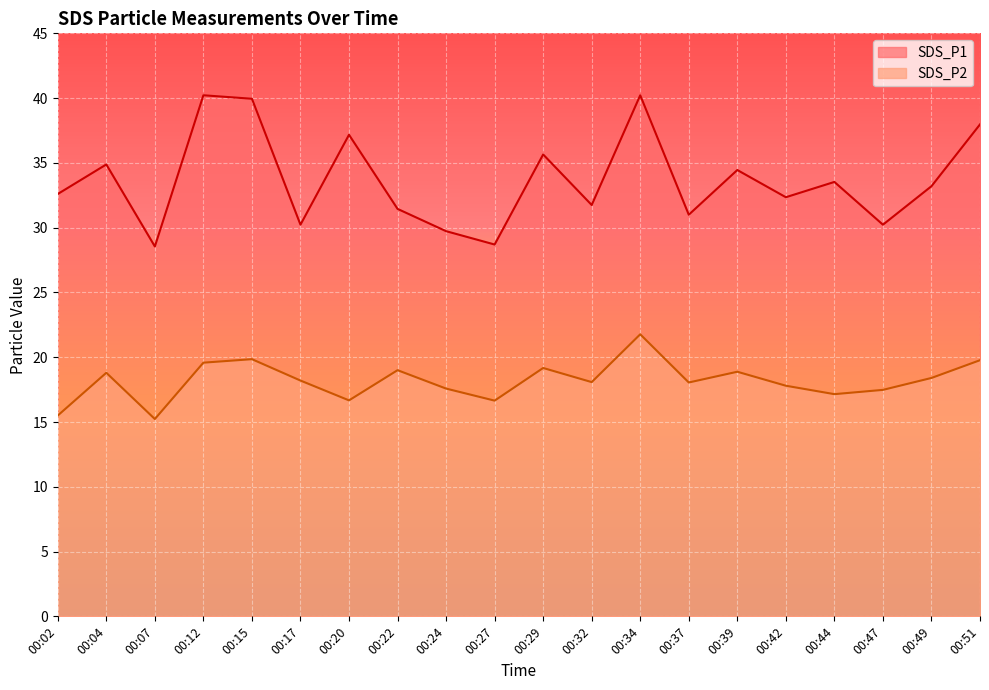

What is the difference between the SDS_P1 values at 00:29 and 00:32?

3.9